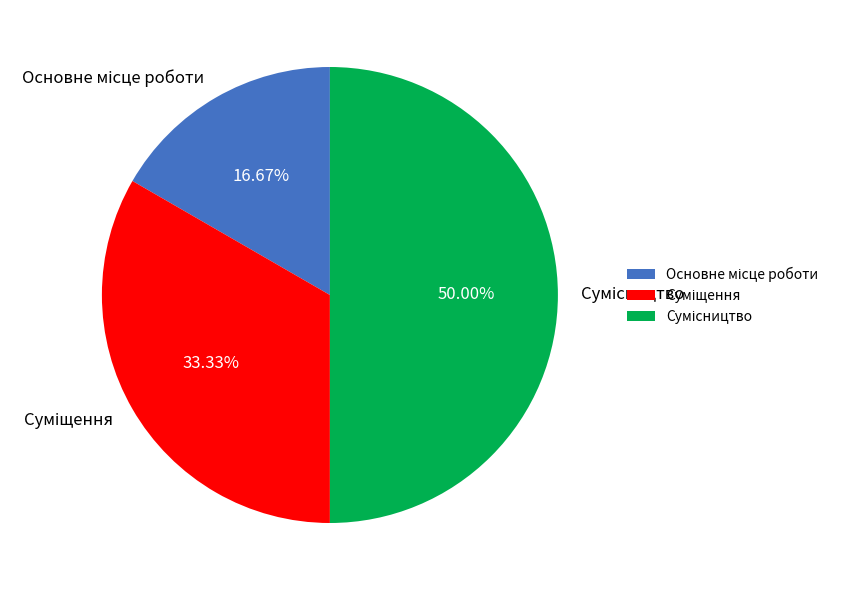

What is the change in value from Суміщення to Сумісництво?

+1